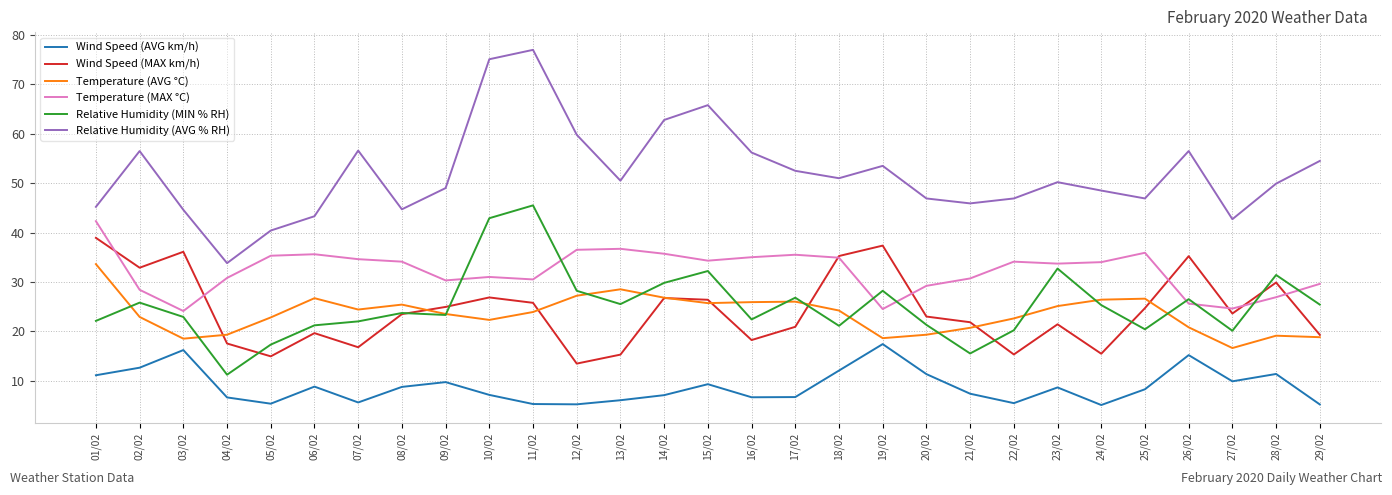

What are all the series names shown in the legend?

Wind Speed (AVG km/h), Wind Speed (MAX km/h), Temperature (AVG °C), Temperature (MAX °C), Relative Humidity (MIN % RH), Relative Humidity (AVG % RH)